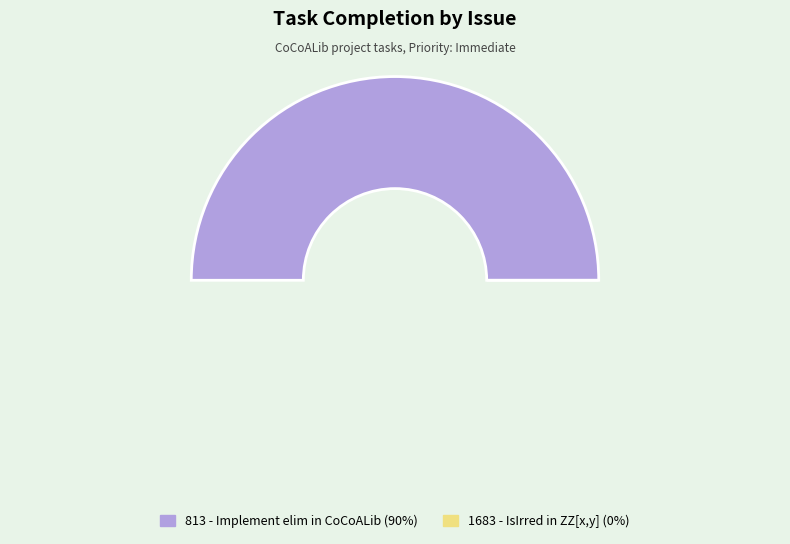

To the nearest percent, what portion does 813 represent?

100%